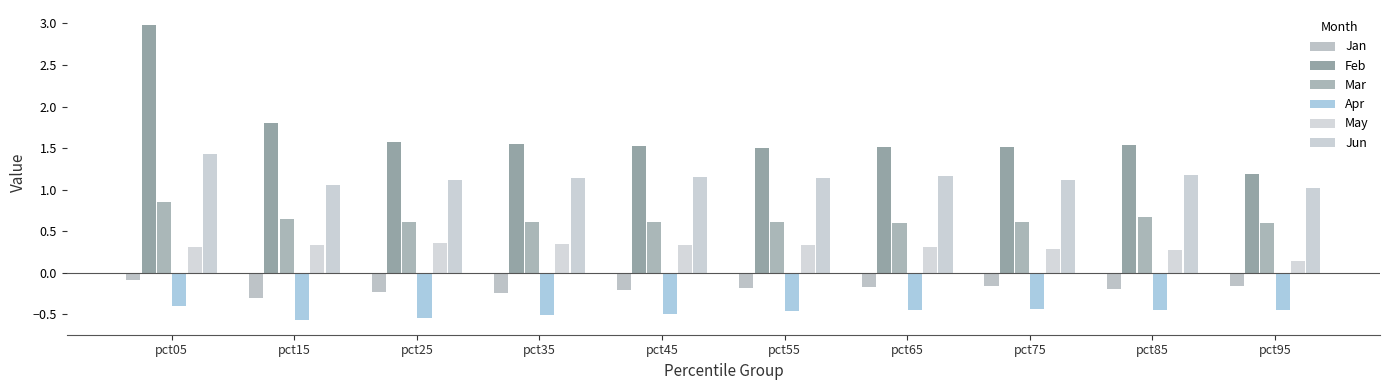

Where is Jan nearest to the value 0?

pct05